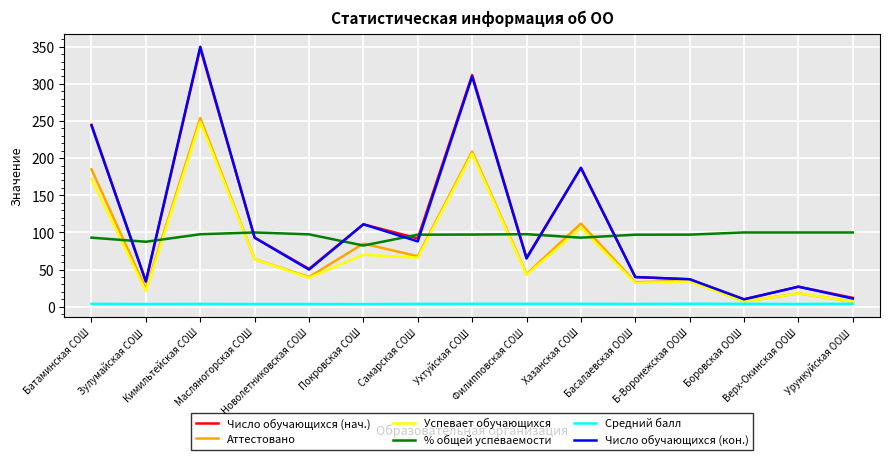

Which series has the largest range (max minus min)?

Число обучающихся (кон.)